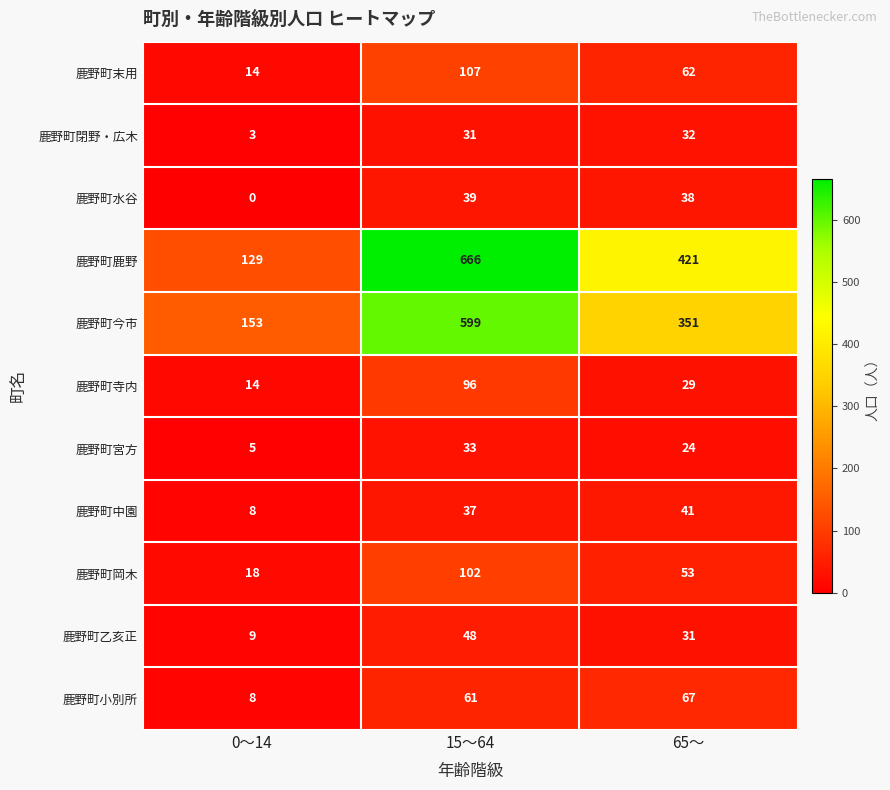

What is the difference between the maximum and minimum values in the 鹿野町今市 series?

446